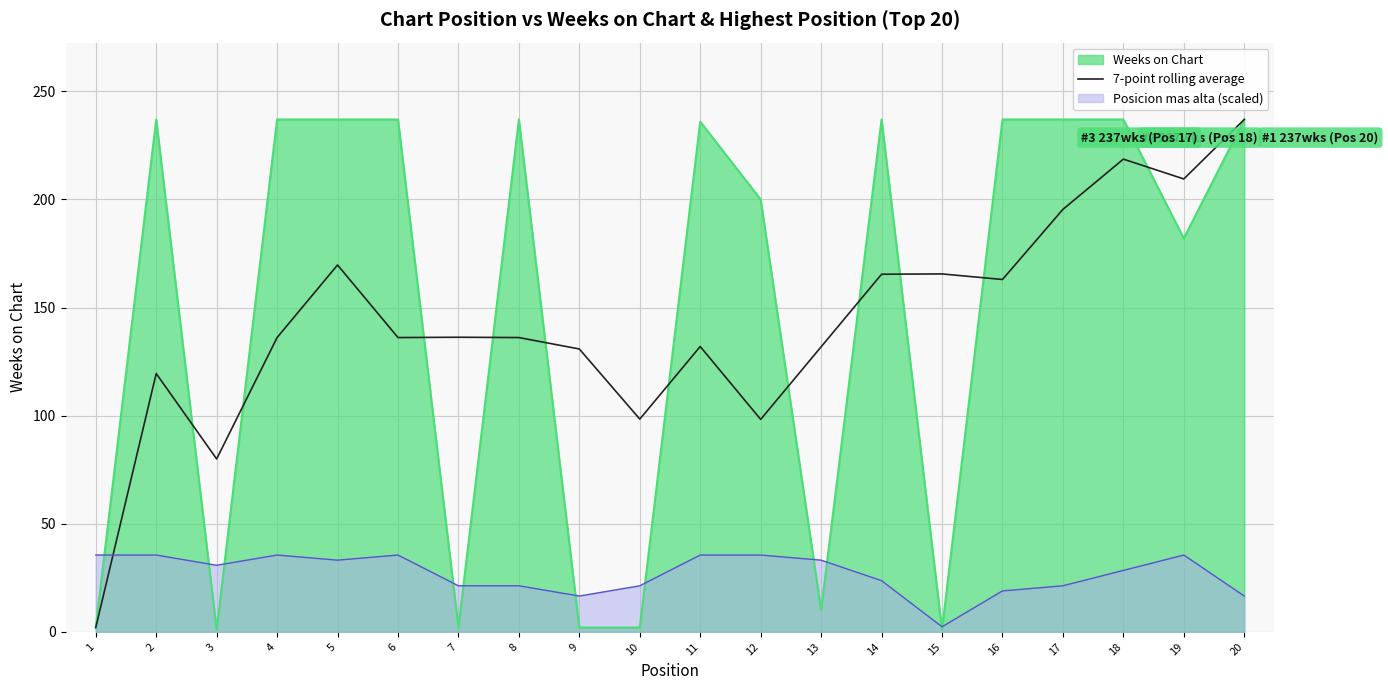

Which series has the largest range (max minus min)?

Weeks on Chart